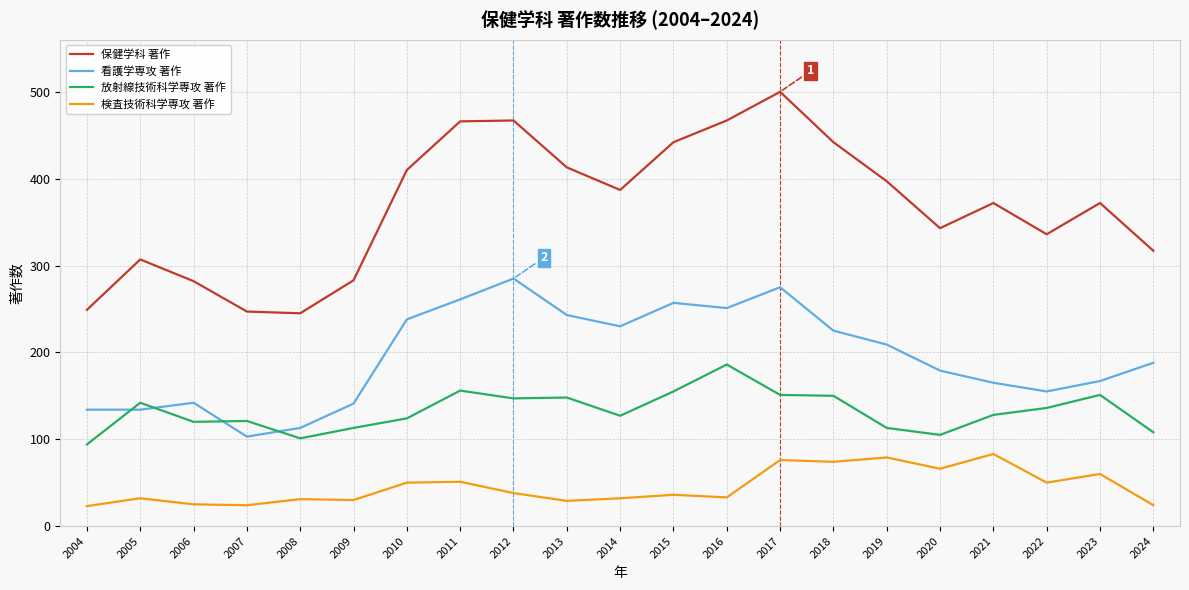

Where is 看護学専攻 著作 nearest to the value 194?

2024